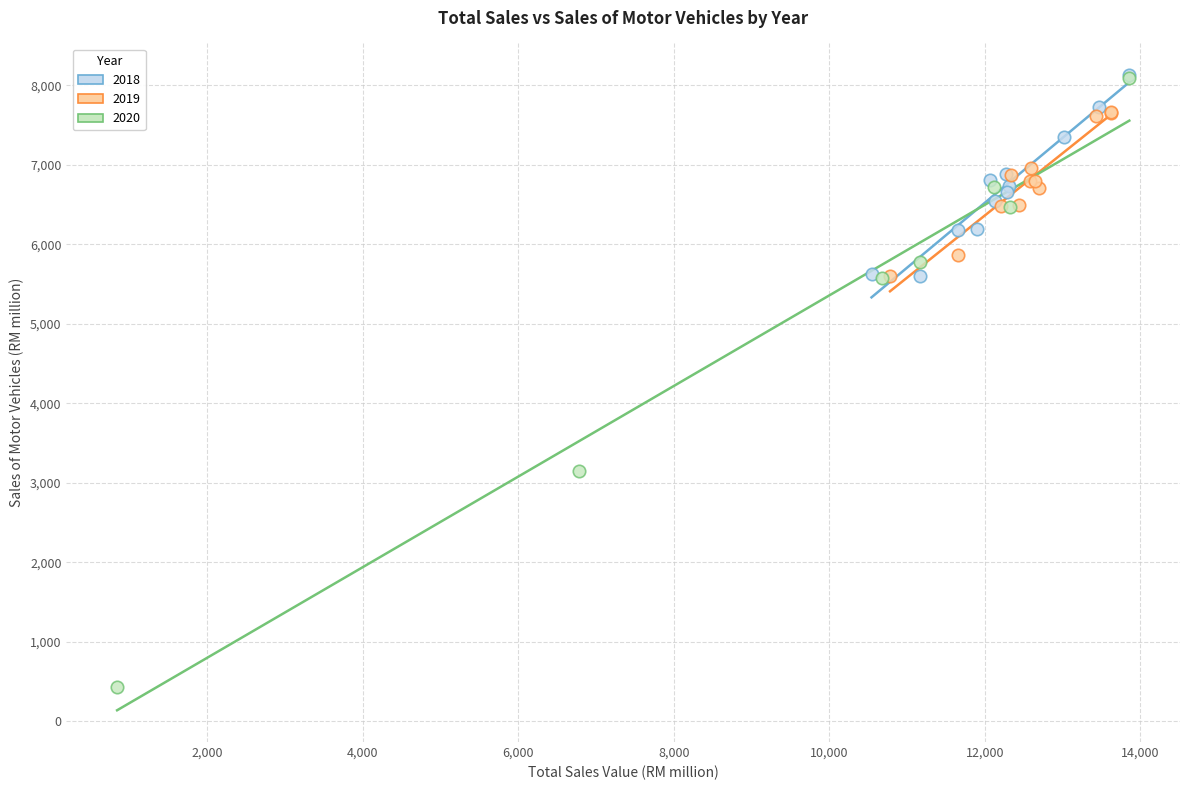

Which series reaches the minimum Y coordinate?

2020